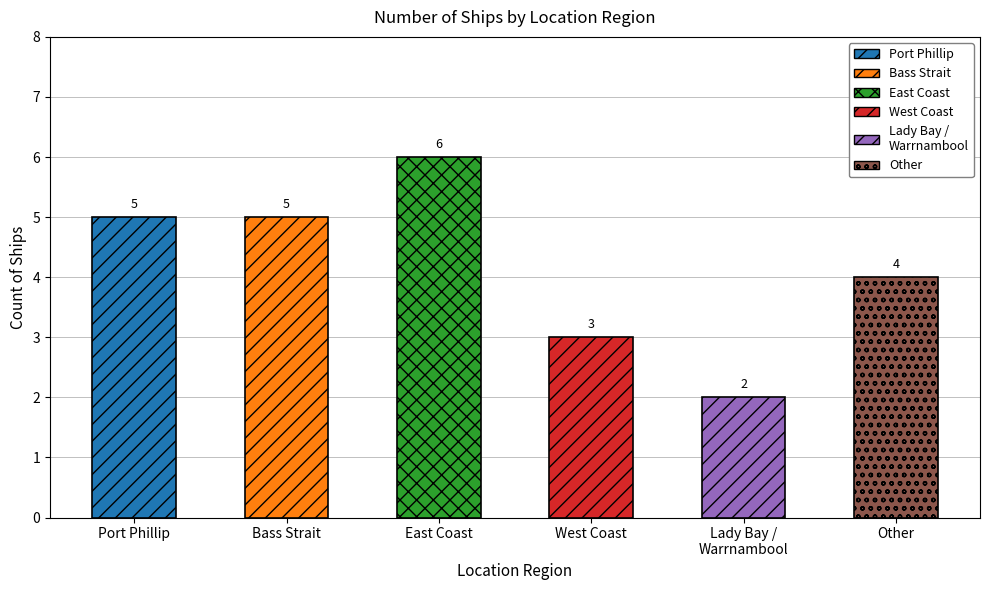

Between Other and East Coast, which is larger?

East Coast